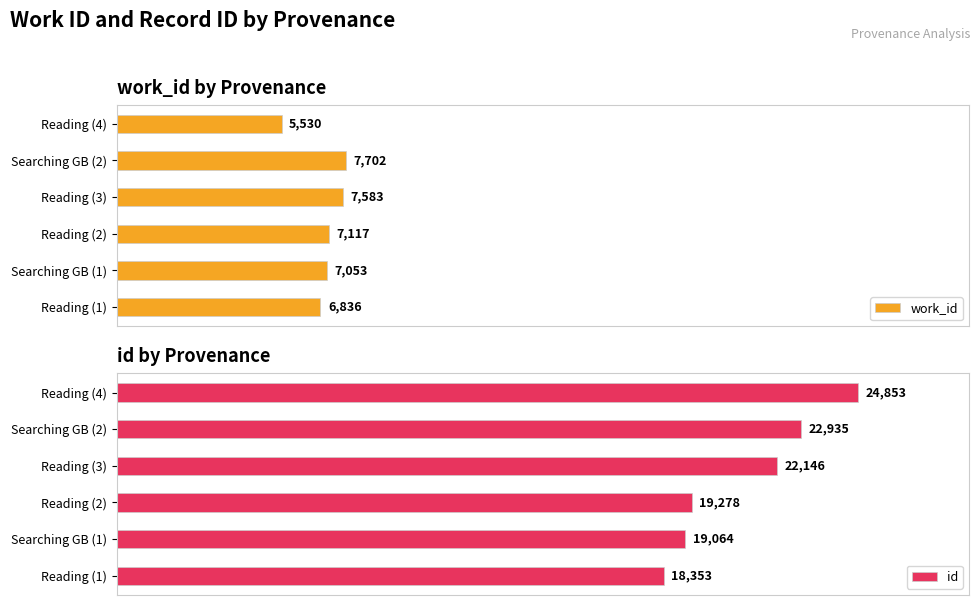

Rank the series at Reading (3) from lowest to highest value.

work_id, id